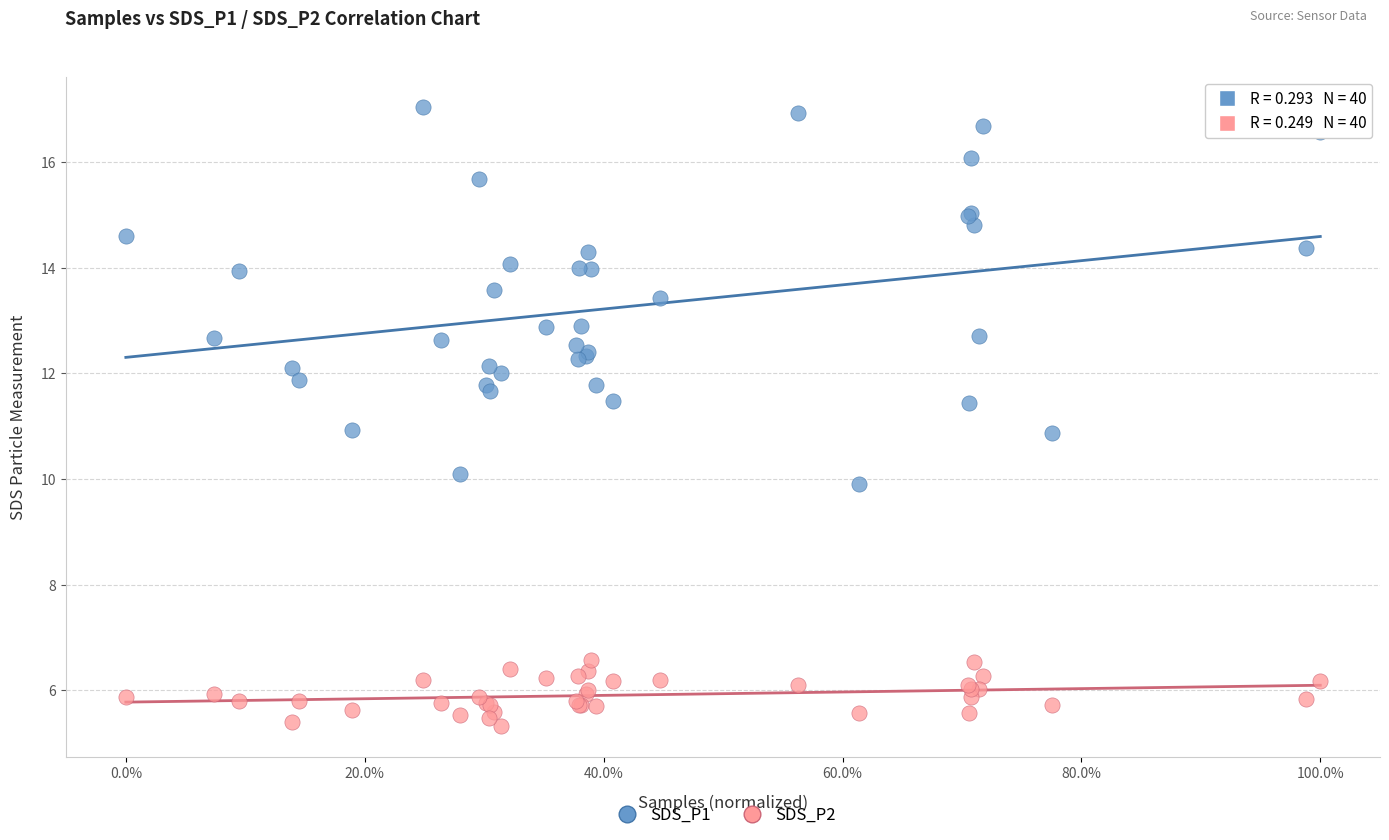

Which series contains the highest Y value?

SDS_P1